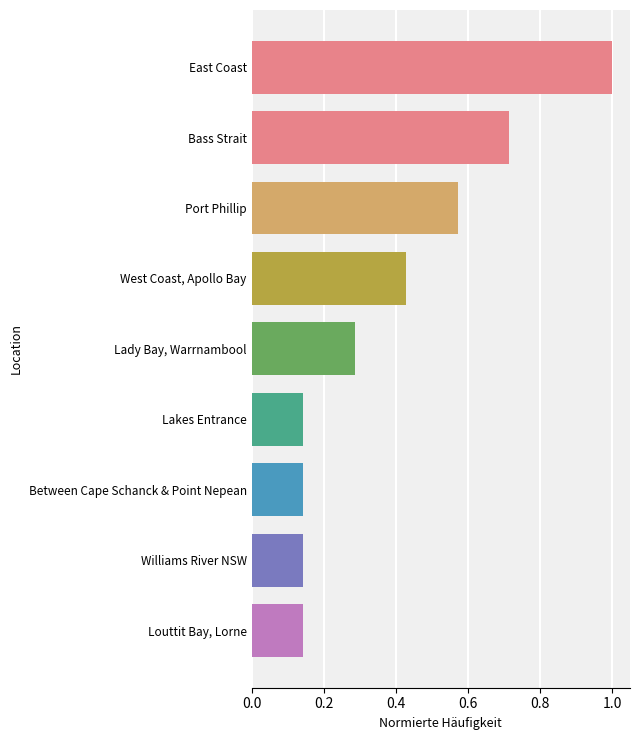

Between West Coast, Apollo Bay and Port Phillip, which is larger?

Port Phillip